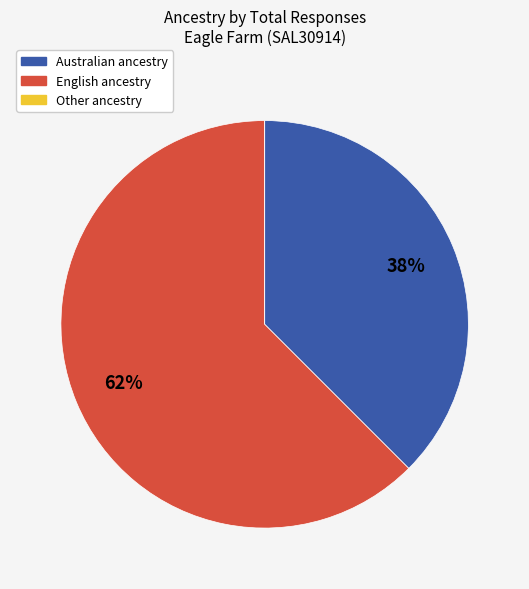

The Australian slice represents 38% of the pie. True or false?

True